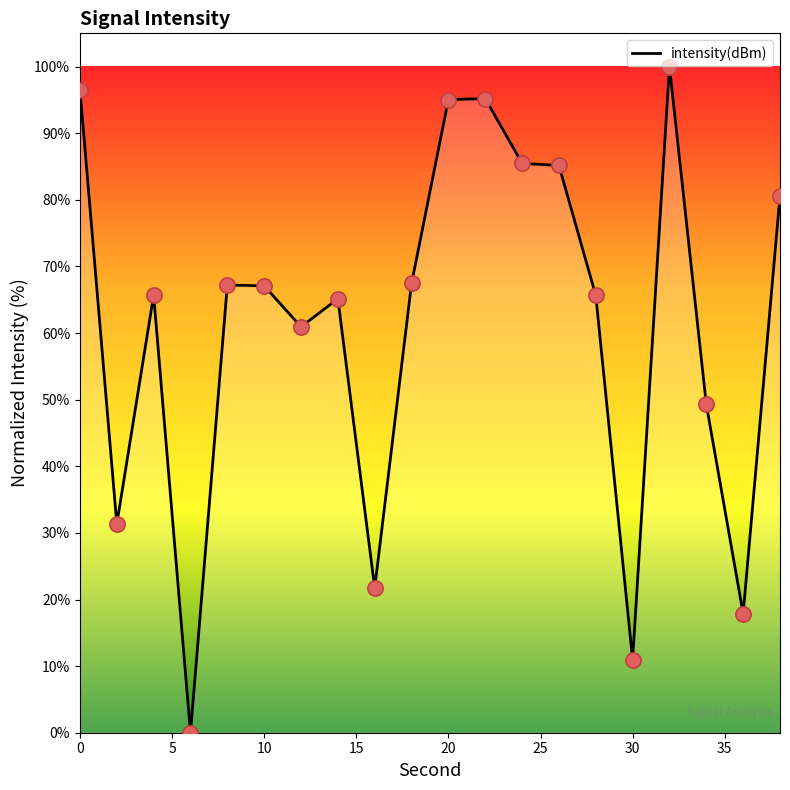

What is the maximum value shown in the chart?

100.0